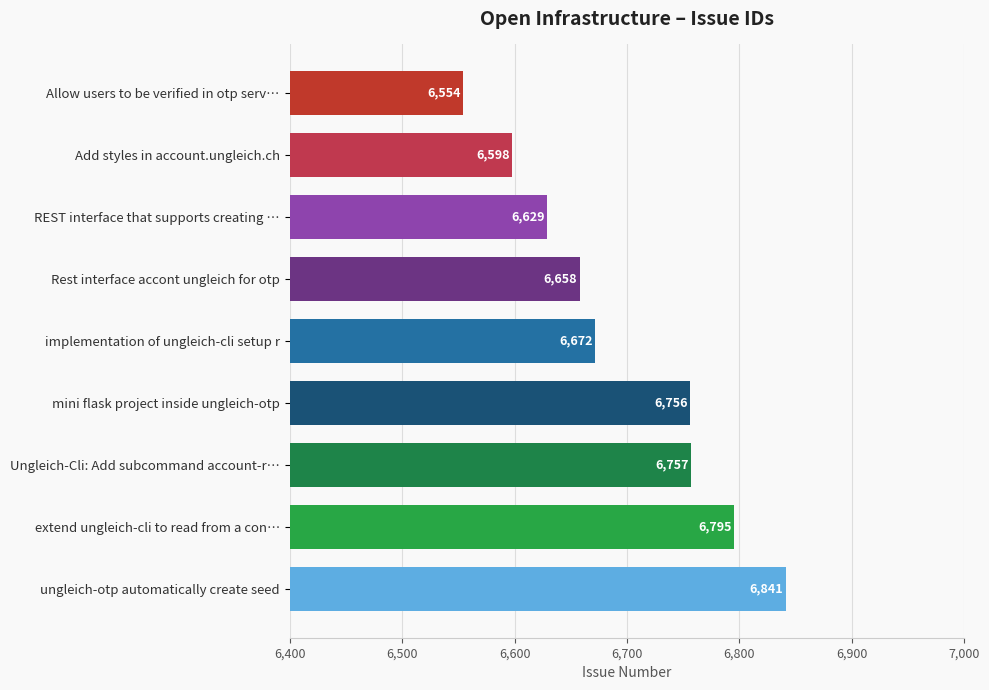

What is the difference between the maximum and minimum values?

287